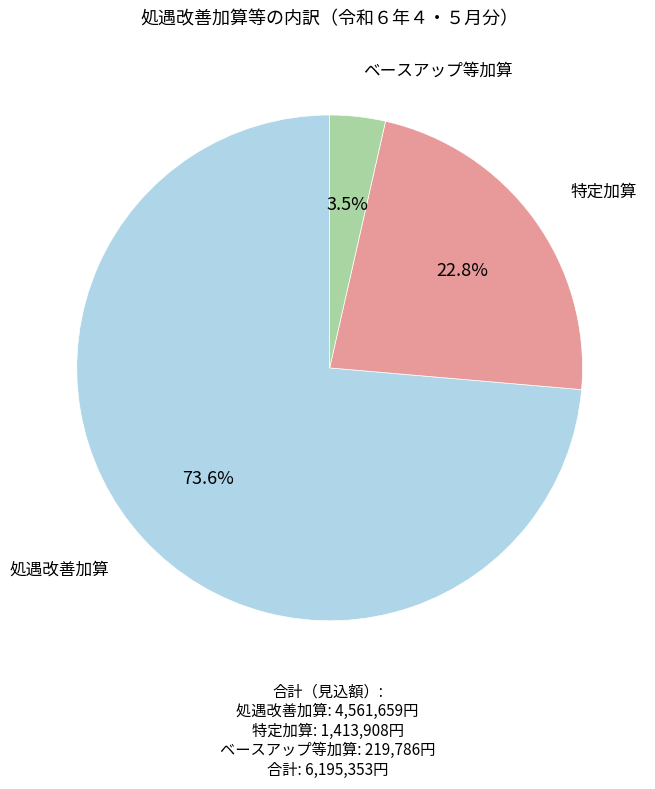

To the nearest percent, what is the difference between the 処遇改善加算 and ベースアップ等加算 slice percentages?

70%